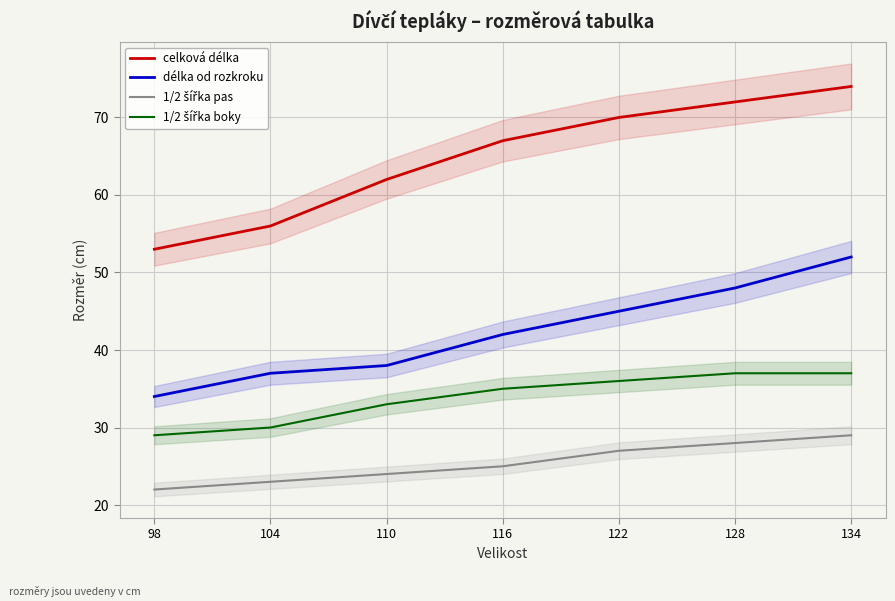

Which series has the largest range (max minus min)?

celková délka